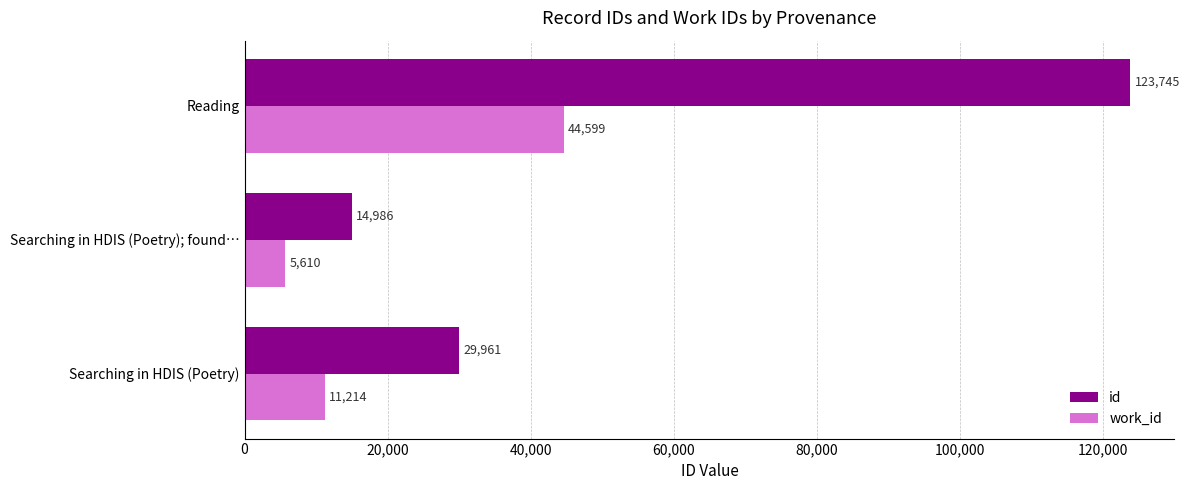

How many work_id values are between 5610 and 44599?

3